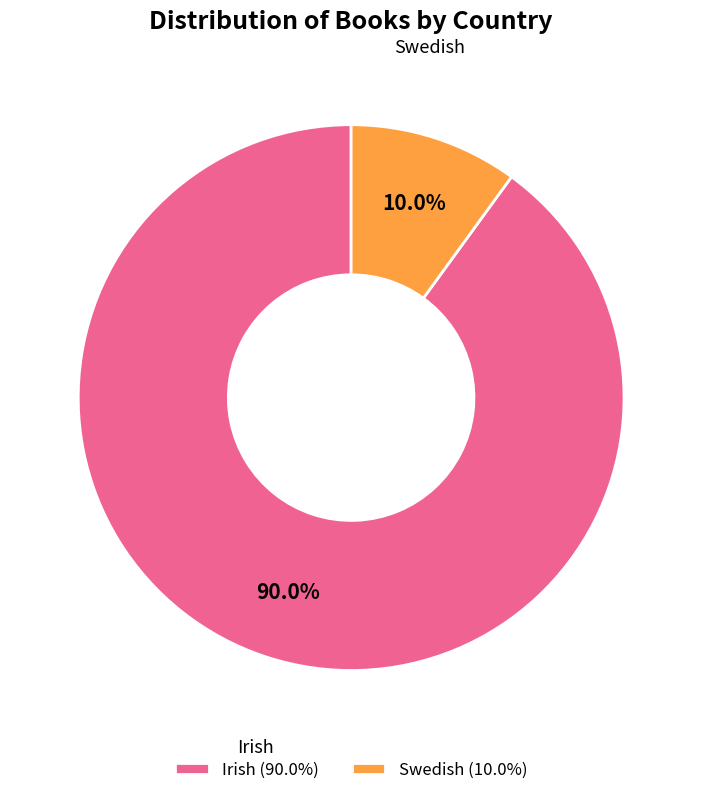

How many segments does this pie chart have?

2